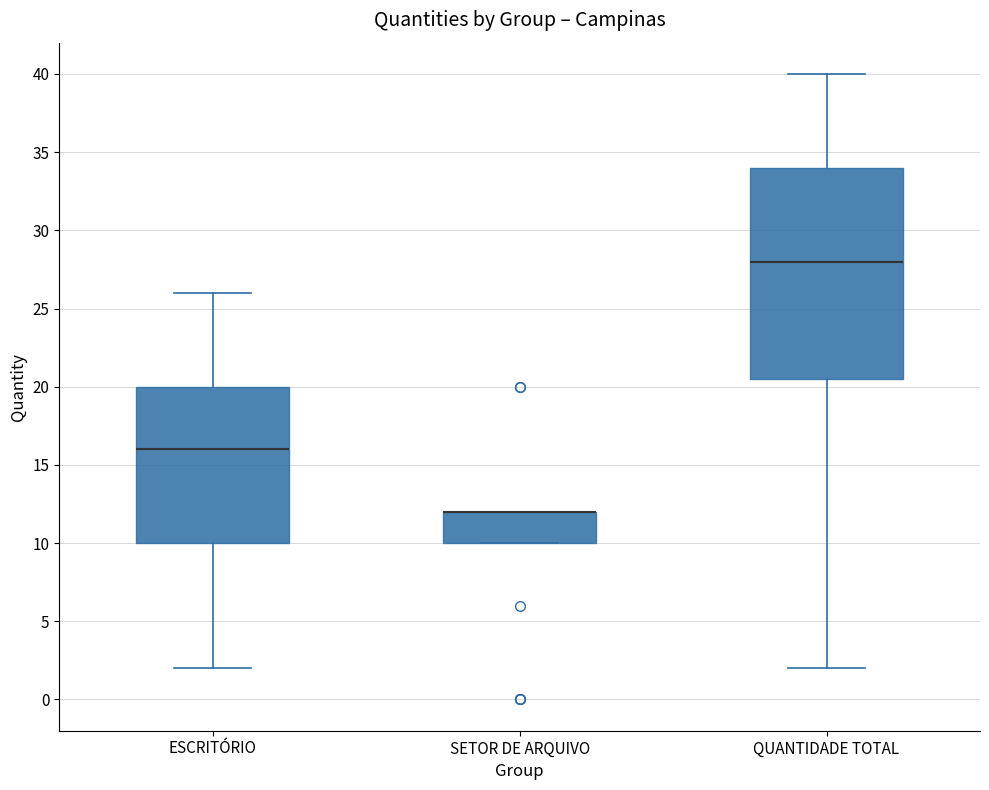

Reading left to right, transcribe this box plot: for each box, give where its median line is, the range the box spans, and where its two whiskers end, as read against the y-axis. The values are not printed on the chart, so give them approximately, as read against the axis.

ESCRITÓRIO: median 16.0, box 10.0 to 20.0, whiskers 2.0 to 26.0
SETOR DE ARQUIVO: median 12.0 (drawn on the box's upper edge), box 10.0 to 12.0, whiskers 10.0 to 12.0
QUANTIDADE TOTAL: median 28.0, box 20.5 to 34.0, whiskers 2.0 to 40.0